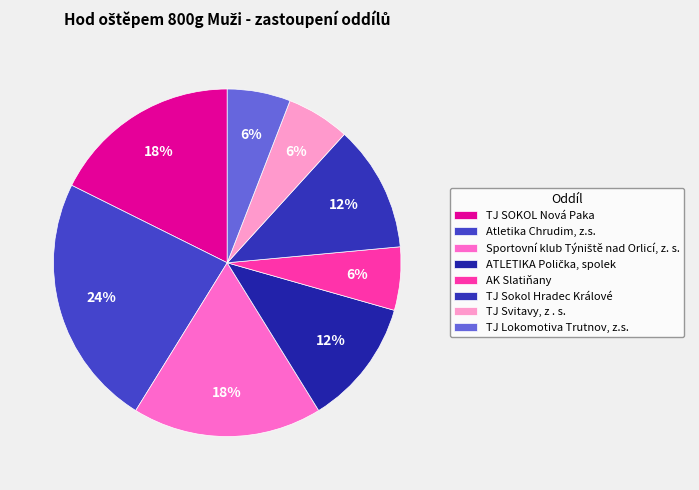

How many slices are in this pie chart?

8